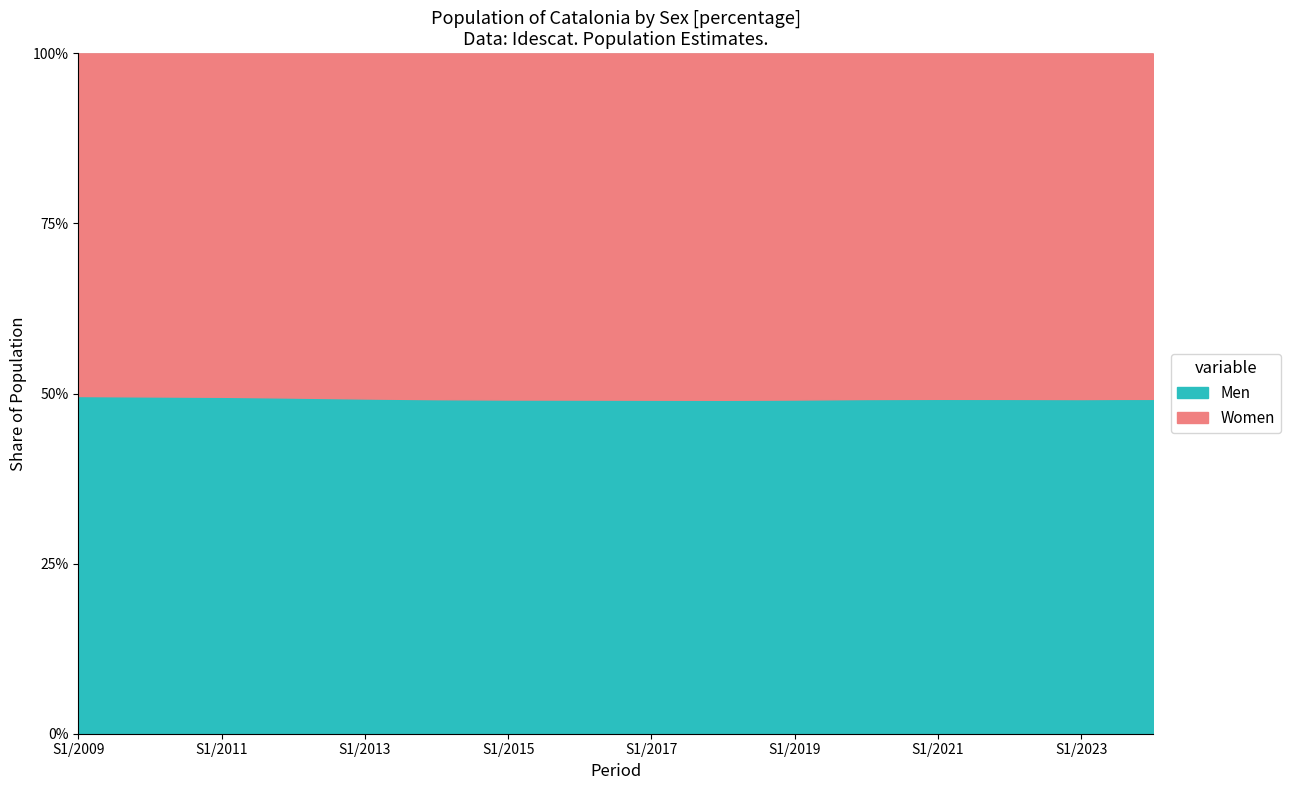

Which series has the widest spread of values?

Women